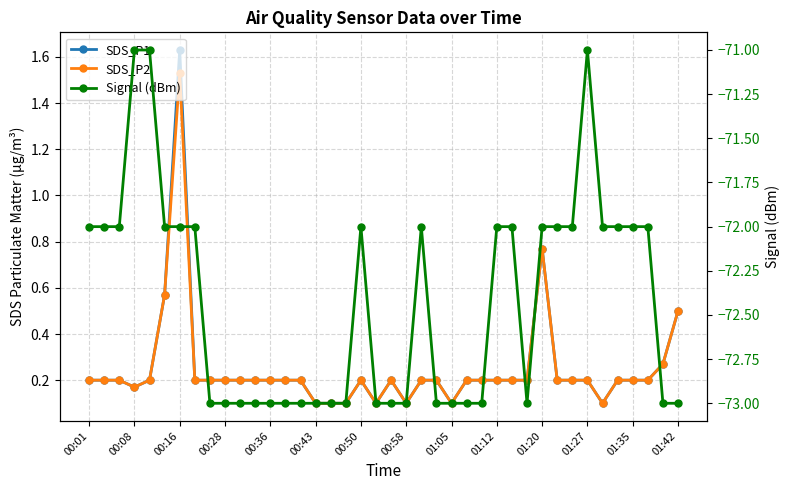

What position from the left is 00:36?

5